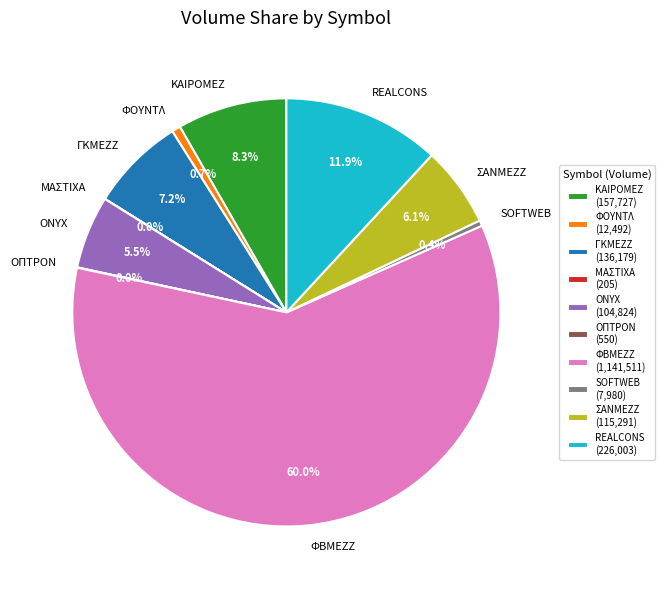

Does any single category account for the majority?

Yes